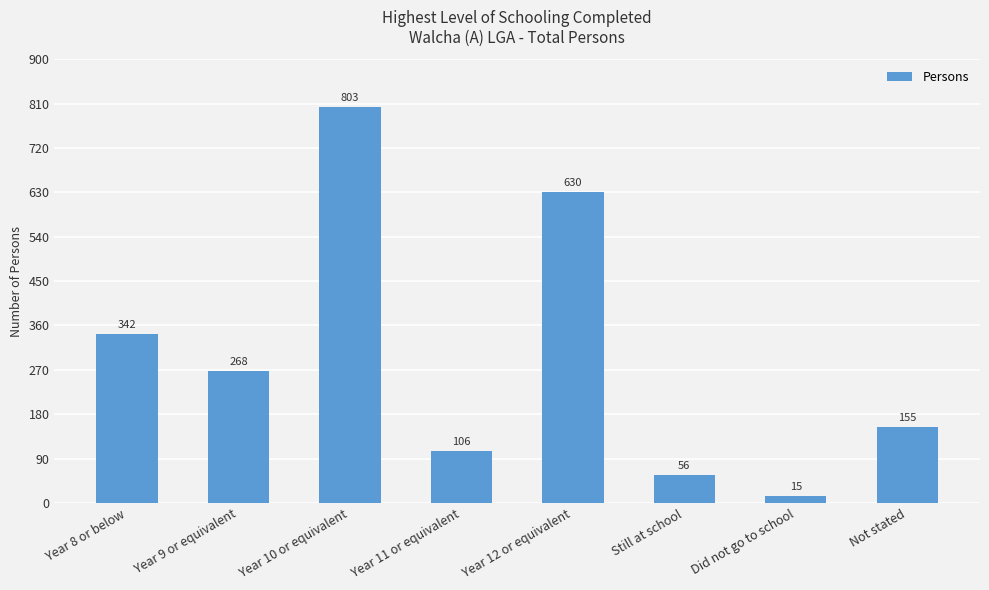

How many categories are shown in the chart?

8